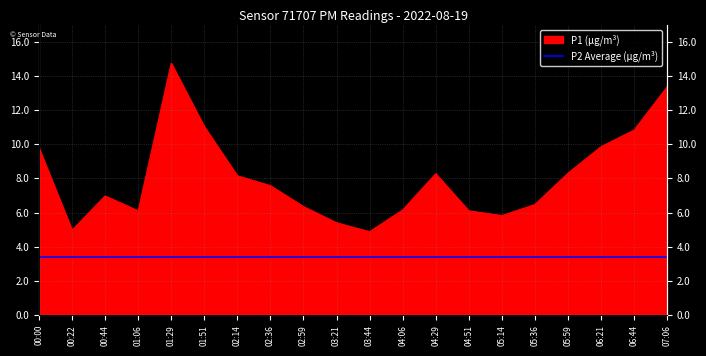

At which category does the data reach its first local peak?

00:44